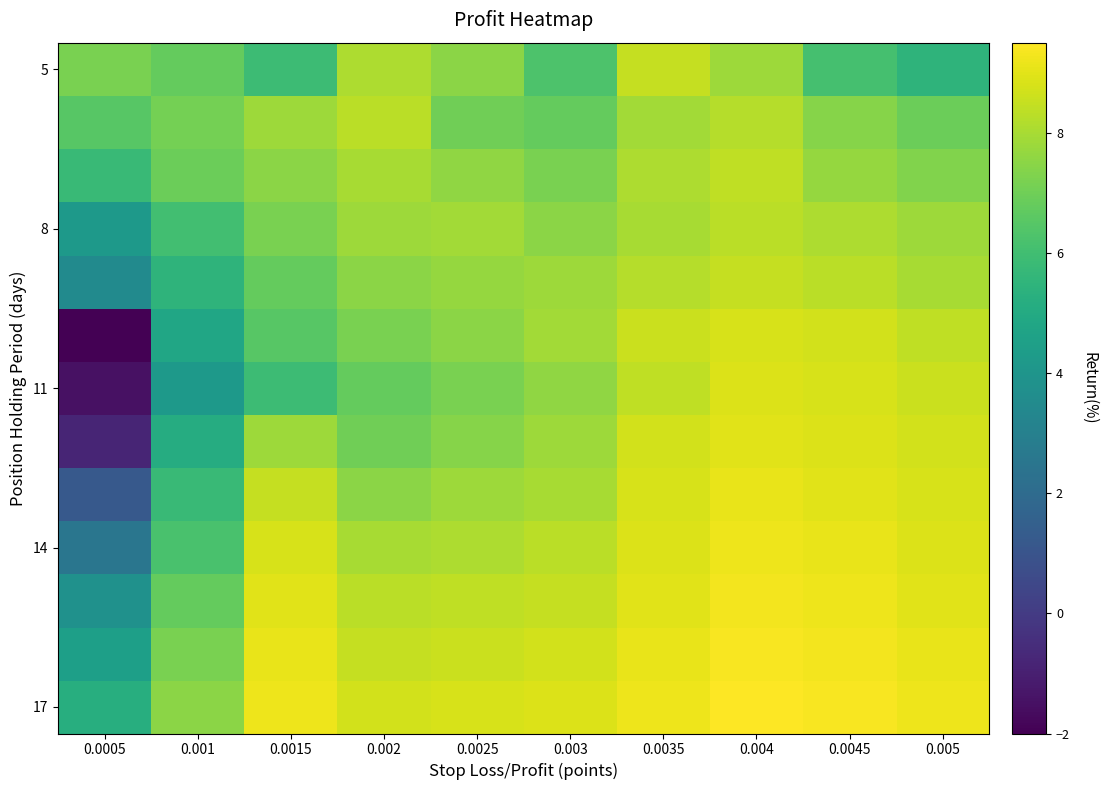

Which series changed the most between 0.001 and 0.002?

11